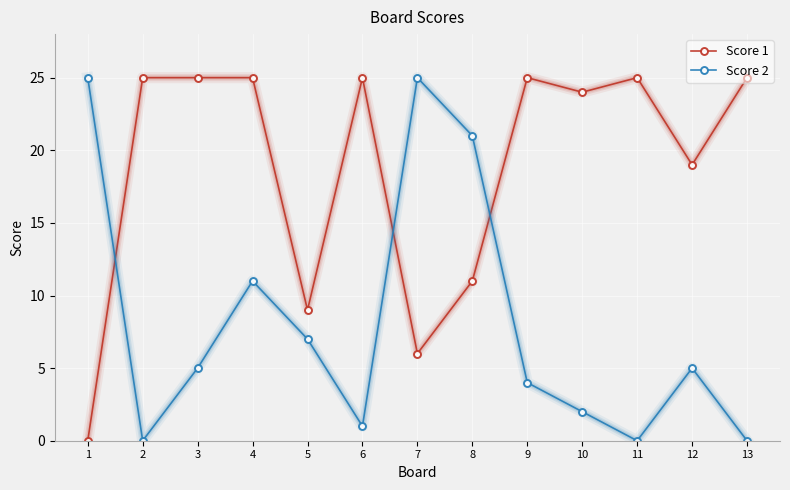

What are all the series names shown in the legend?

Score 1, Score 2